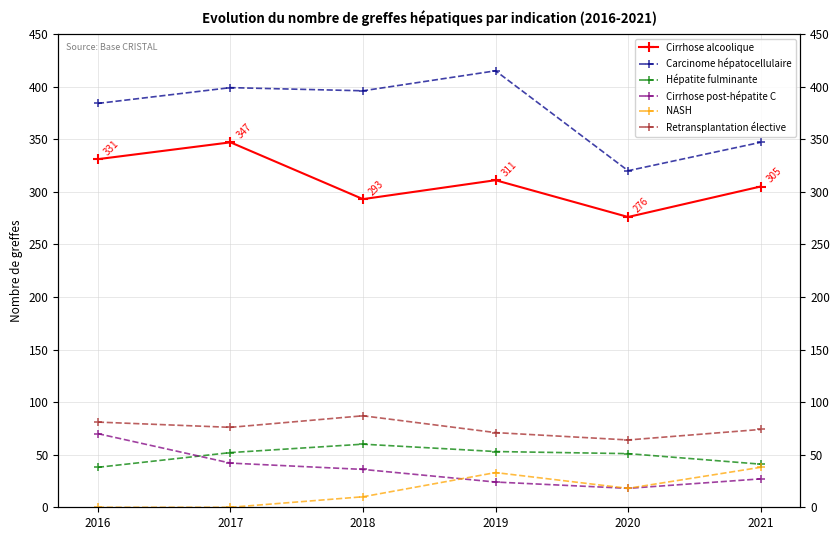

Reading left to right, list all the values displayed in this chart.

Cirrhose alcoolique: 2016=331	2017=347	2018=293	2019=311	2020=276	2021=305
Carcinome hépatocellulaire: 2016=384	2017=399	2018=396	2019=415	2020=320	2021=347
Hépatite fulminante: 2016=38	2017=52	2018=60	2019=53	2020=51	2021=41
Cirrhose post-hépatite C: 2016=70	2017=42	2018=36	2019=24	2020=18	2021=27
NASH: 2016=0	2017=0	2018=10	2019=33	2020=18	2021=38
Retransplantation élective: 2016=81	2017=76	2018=87	2019=71	2020=64	2021=74